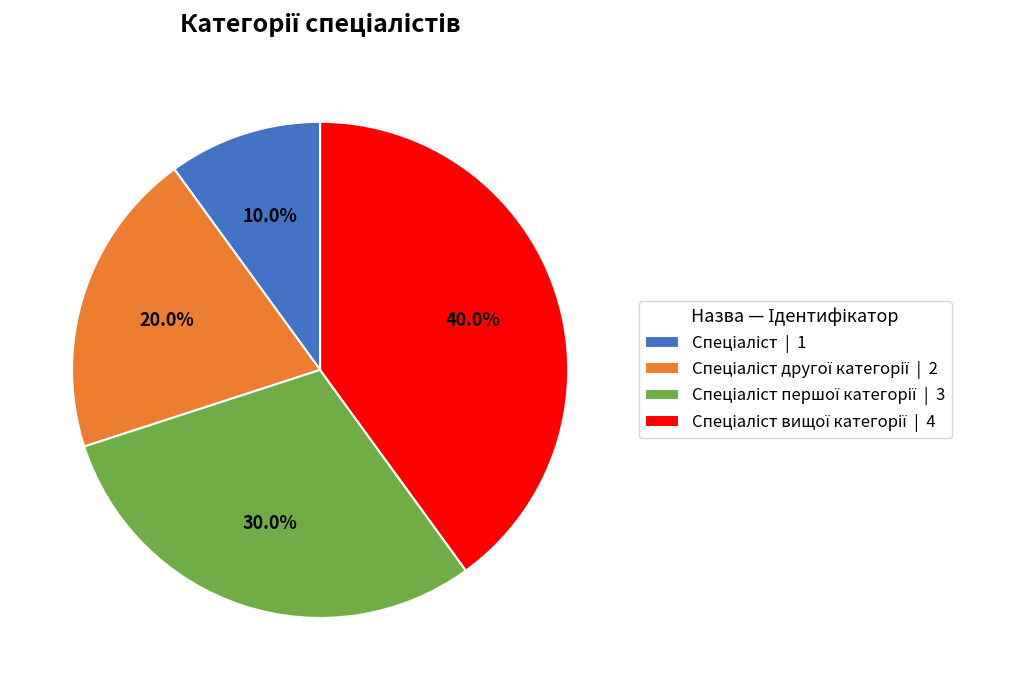

Is there a majority slice in this chart?

No